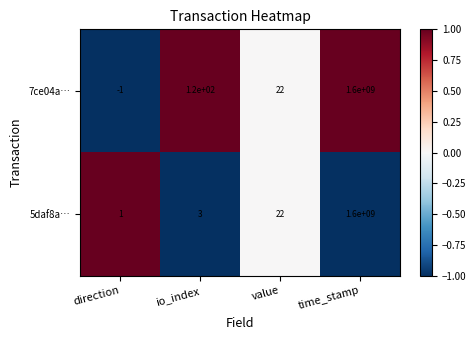

Between direction and io_index, which series saw the biggest shift?

7ce04a…